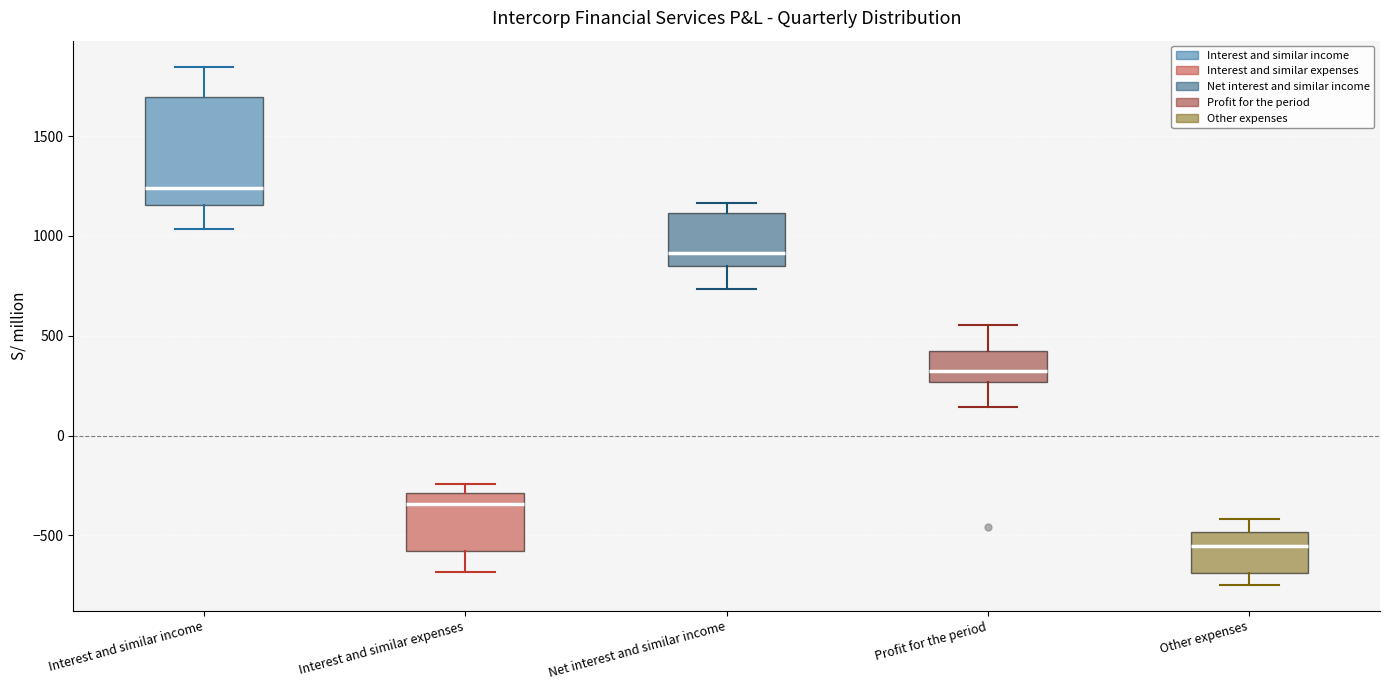

Reading left to right, transcribe this box plot: for each box, give where its median line is, the range the box spans, and where its two whiskers end, as read against the y-axis. The values are not printed on the chart, so give them approximately, as read against the axis.

Interest and similar income: median 1250, box 1150 to 1700, whiskers 1050 to 1850
Interest and similar expenses: median -350, box -600 to -300, whiskers -700 to -250
Net interest and similar income: median 900, box 850 to 1100, whiskers 750 to 1150
Profit for the period: median 300, box 250 to 400, whiskers 150 to 550
Other expenses: median -550, box -700 to -500, whiskers -750 to -400